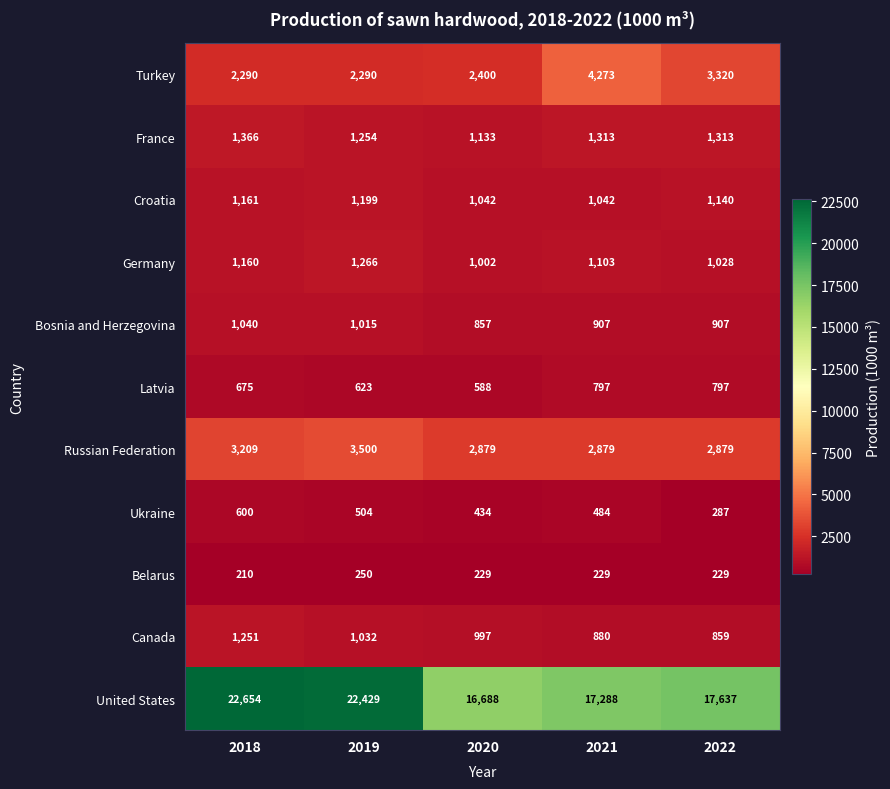

What is the difference between the highest and lowest values at 2021?

17059